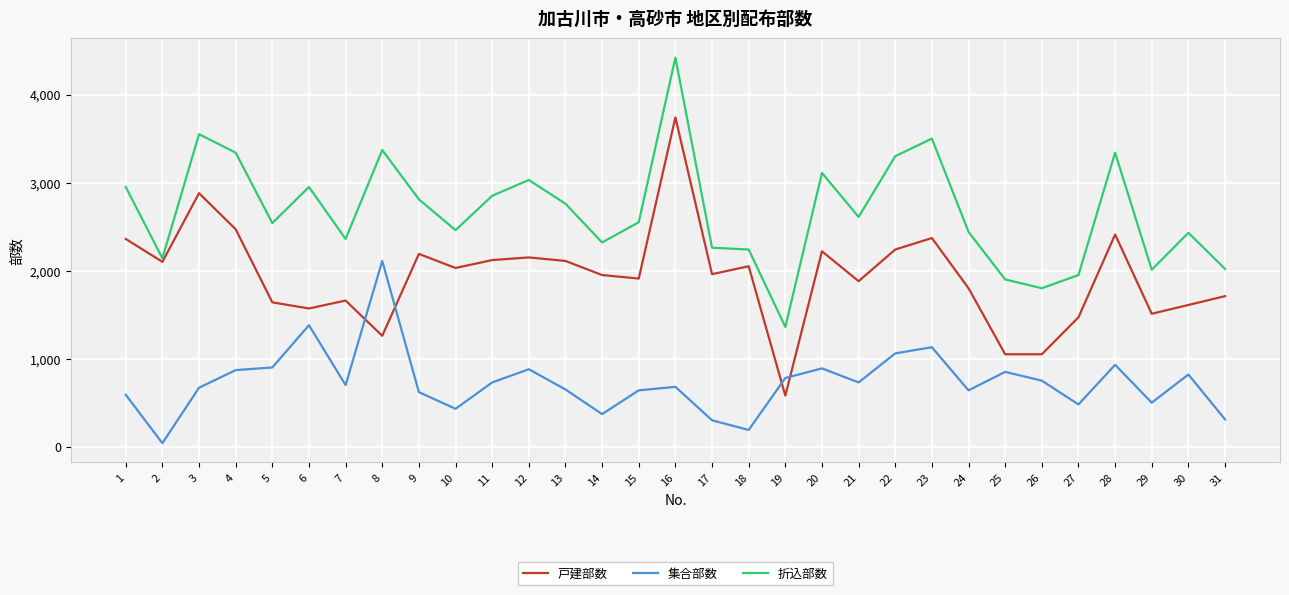

Which series ends up on top after the final intersection of 集合部数 and 戸建部数?

戸建部数